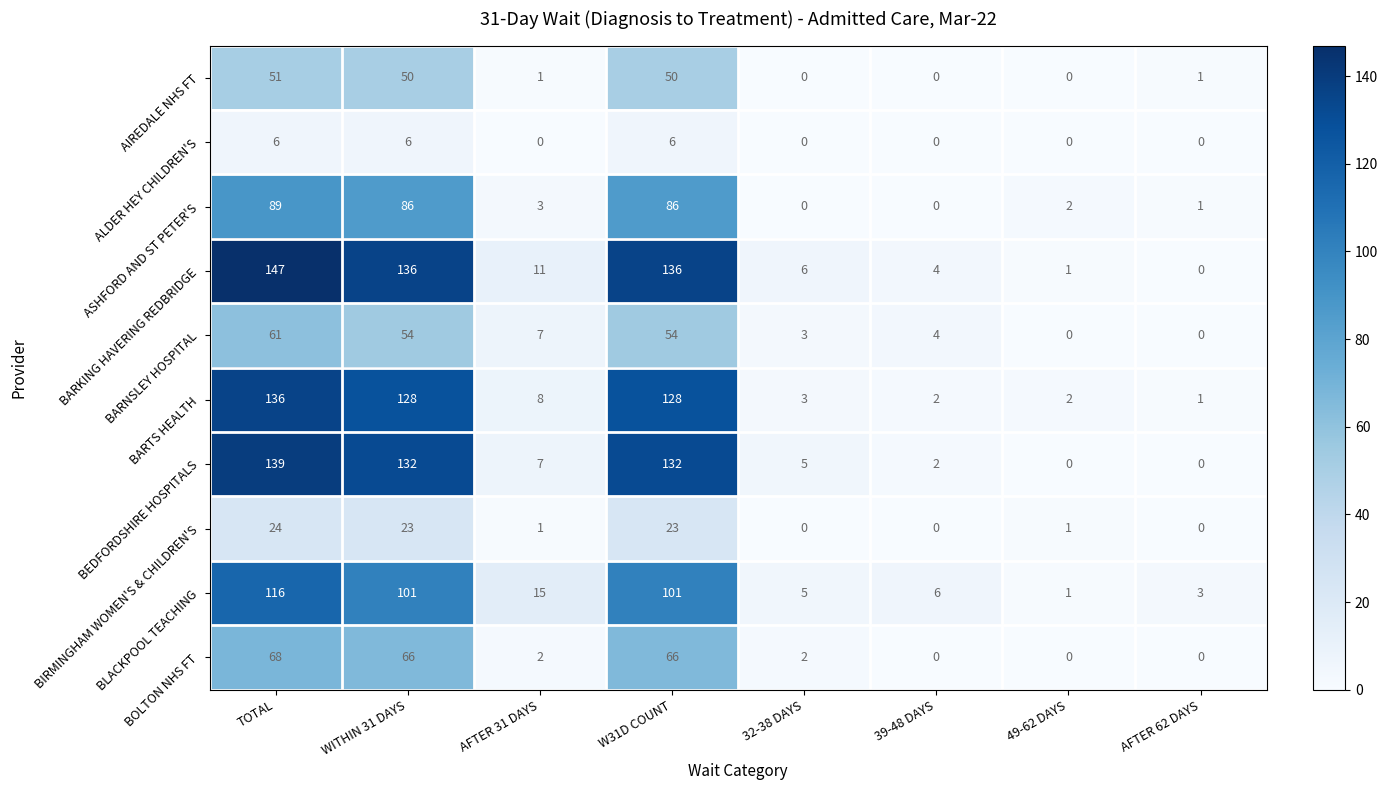

The value of ALDER HEY CHILDREN'S at AFTER 31 DAYS is -2. True or false?

False